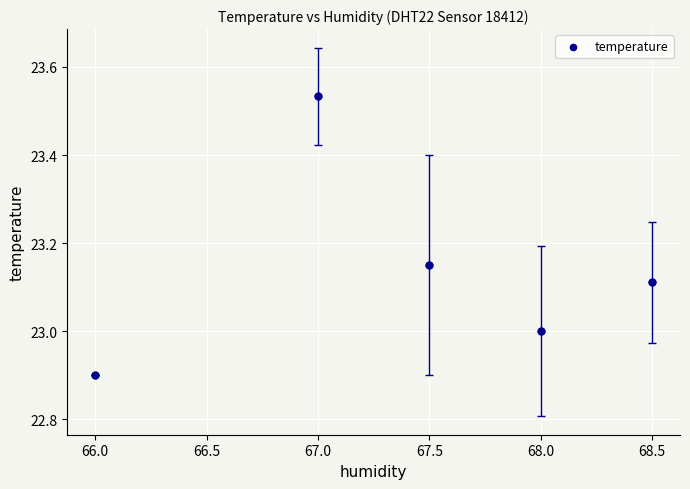

What is the range of Y values (max minus min)?

0.6